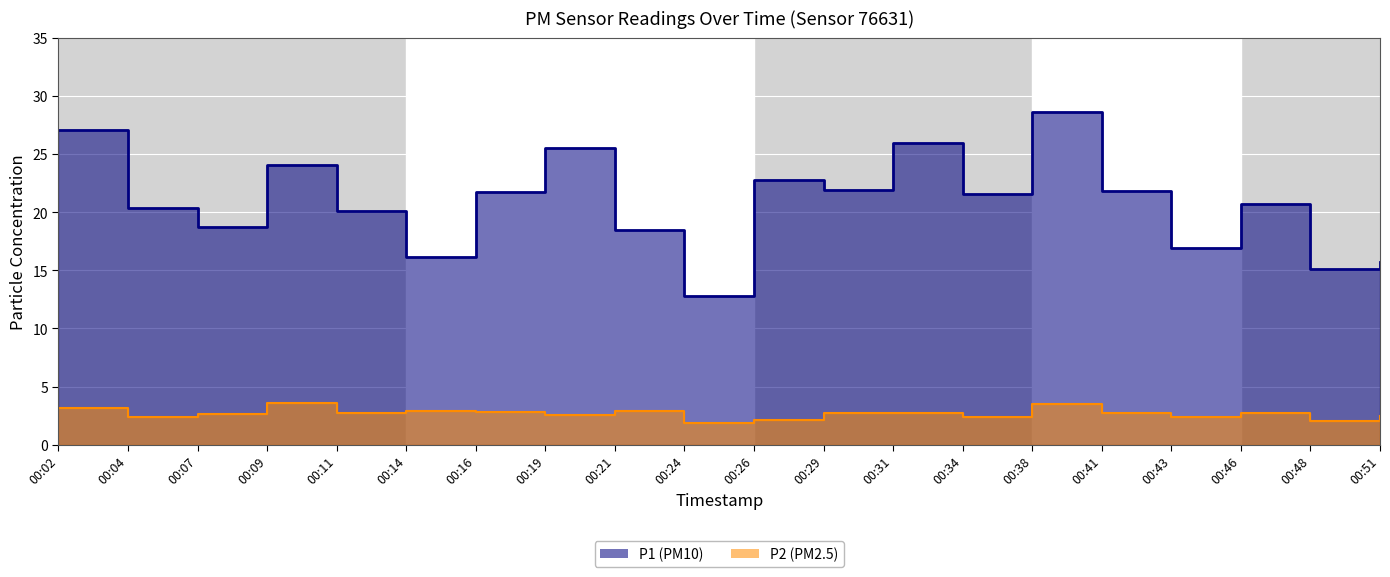

What is the highest value of the P1 line series?

28.6